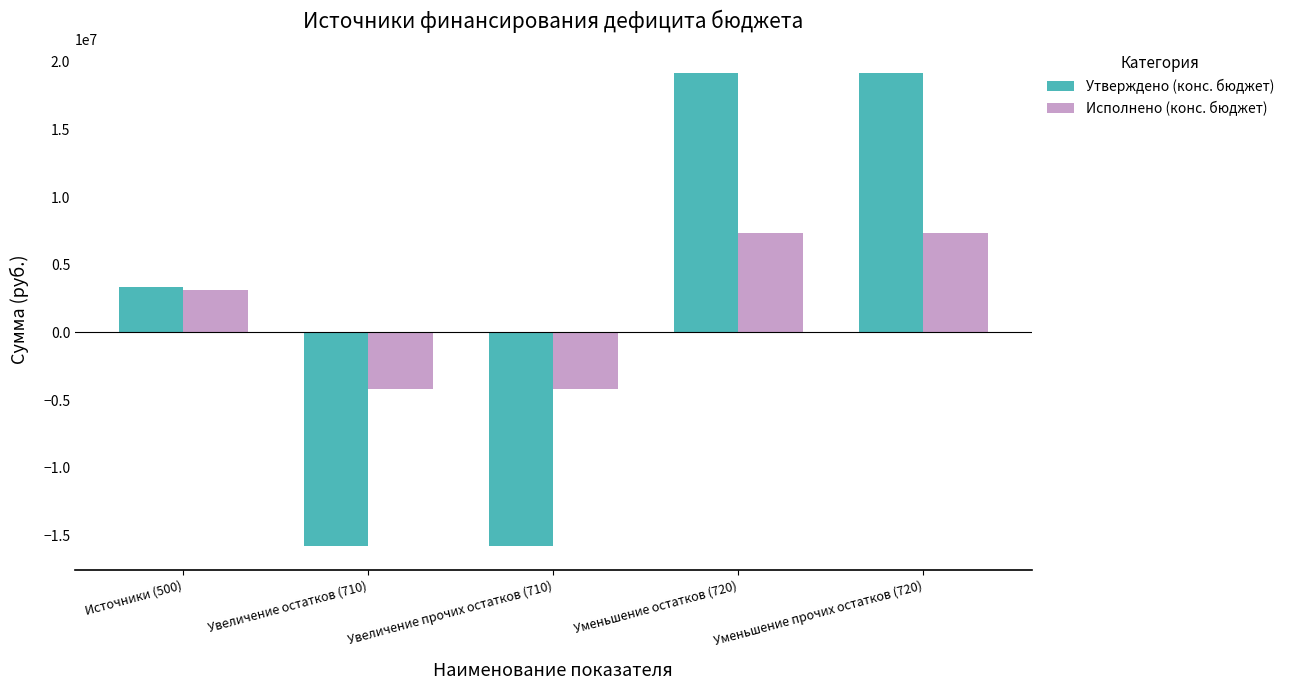

What is the smallest value displayed?

-15784300.0